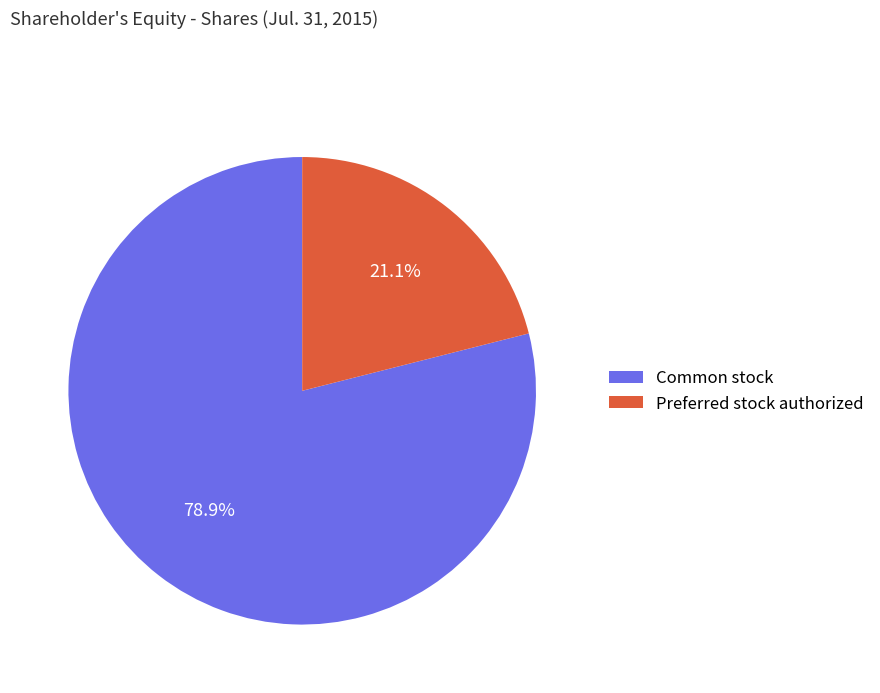

What is the total percentage of Common stock and Preferred stock authorized?

100.0%